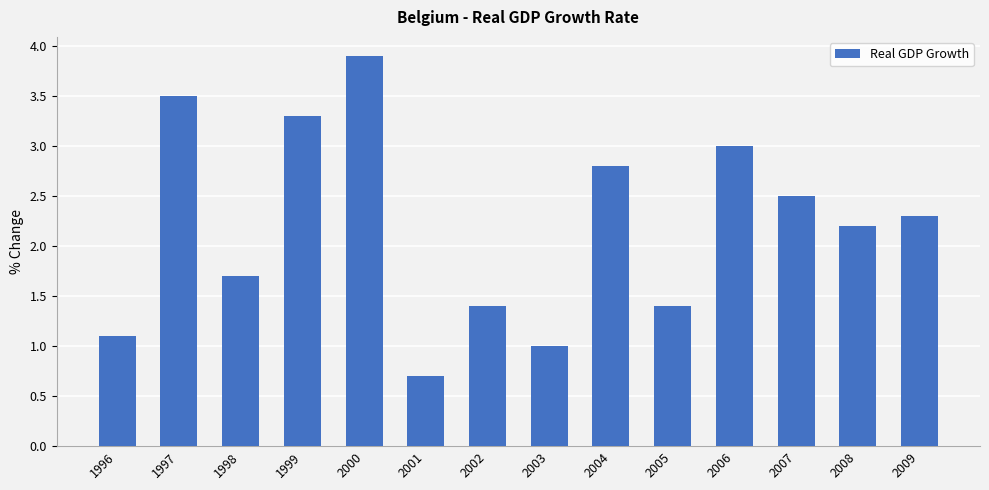

What is the difference between the values at 2007 and 2009?

0.2